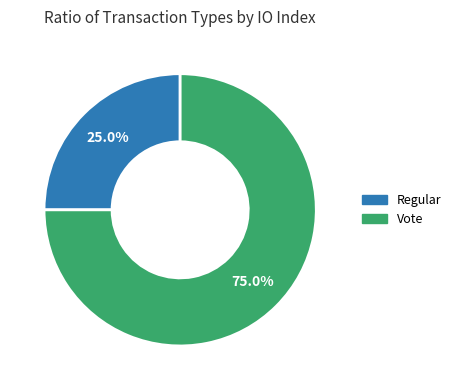

Combined, do Regular and Vote account for over 50%?

Yes